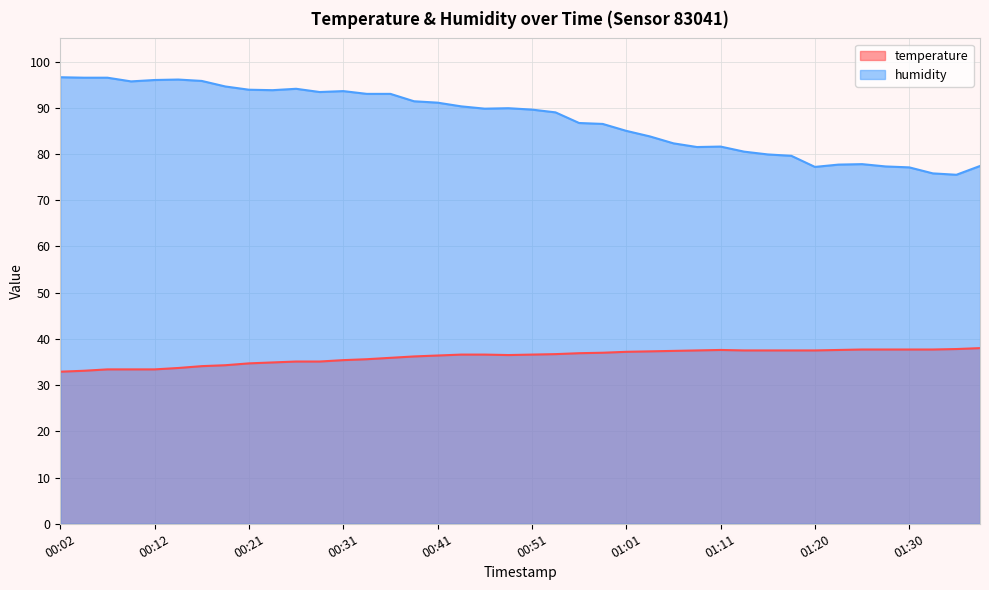

Which series has the largest range (max minus min)?

humidity